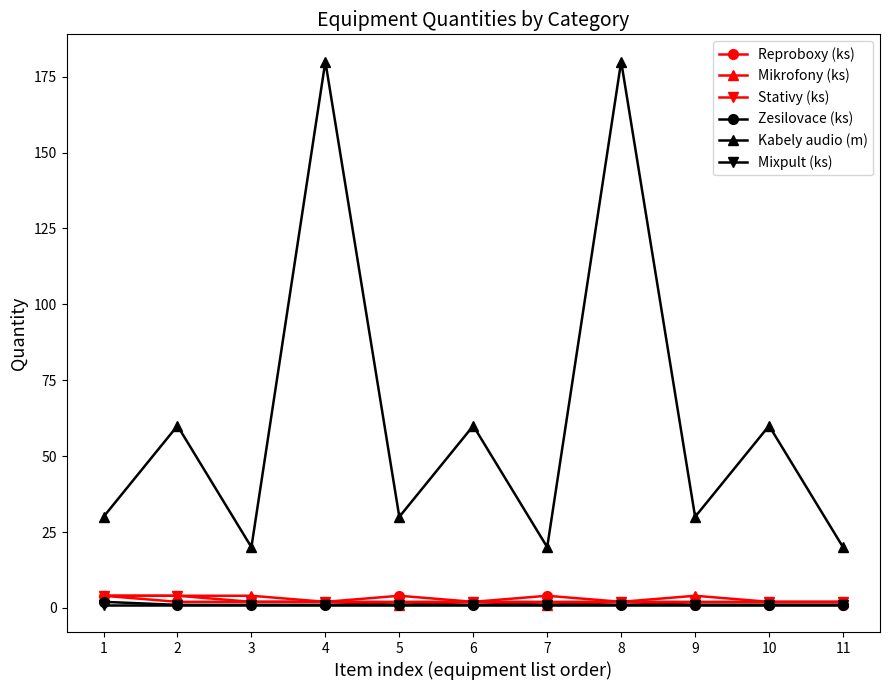

Reading right to left, transcribe all the data shown in this chart.

Reproboxy (ks): 11=1	10=1	9=1	8=2	7=4	6=2	5=4	4=2	3=2	2=2	1=4
Mikrofony (ks): 11=2	10=2	9=4	8=2	7=1	6=2	5=1	4=2	3=4	2=4	1=4
Stativy (ks): 11=2	10=2	9=2	8=2	7=2	6=2	5=2	4=2	3=2	2=4	1=4
Zesilovace (ks): 11=1	10=1	9=1	8=1	7=1	6=1	5=1	4=1	3=1	2=1	1=2
Kabely audio (m): 11=20	10=60	9=30	8=180	7=20	6=60	5=30	4=180	3=20	2=60	1=30
Mixpult (ks): 11=1	10=1	9=1	8=1	7=1	6=1	5=1	4=1	3=1	2=1	1=1